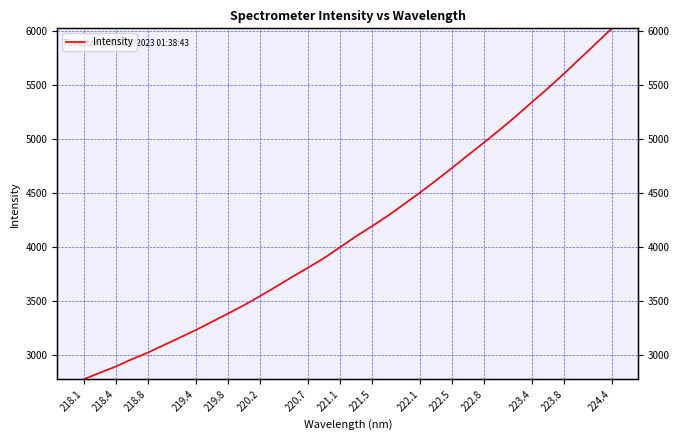

What is the greatest value displayed?

6020.5